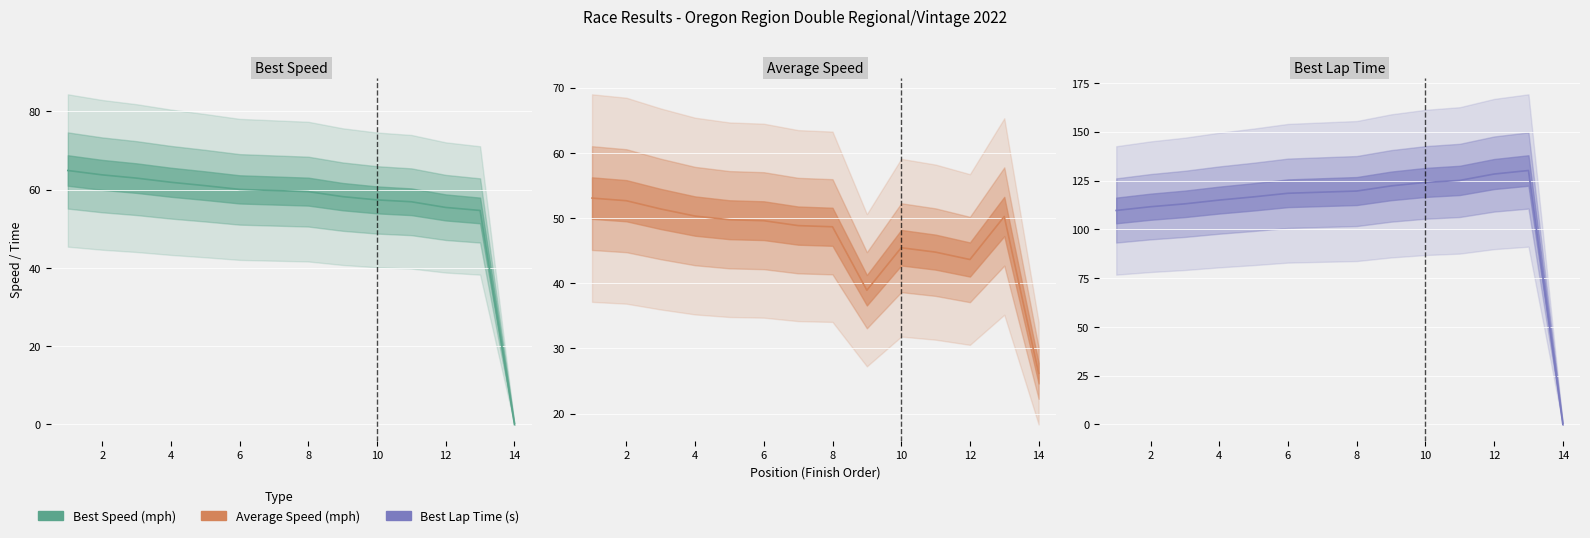

What is the value of the Best Speed point at the 6th from the left?

60.1